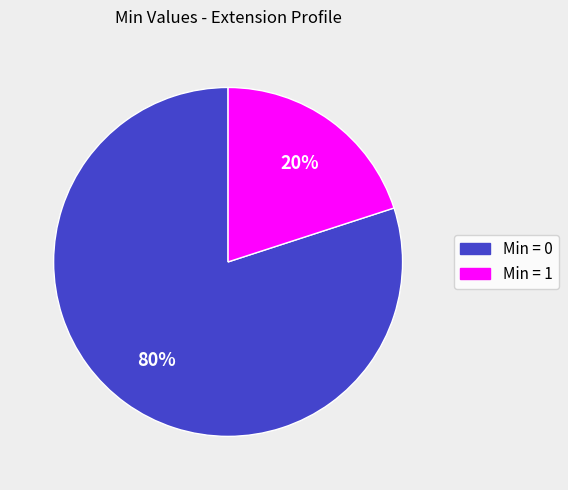

Is there a majority slice in this chart?

Yes